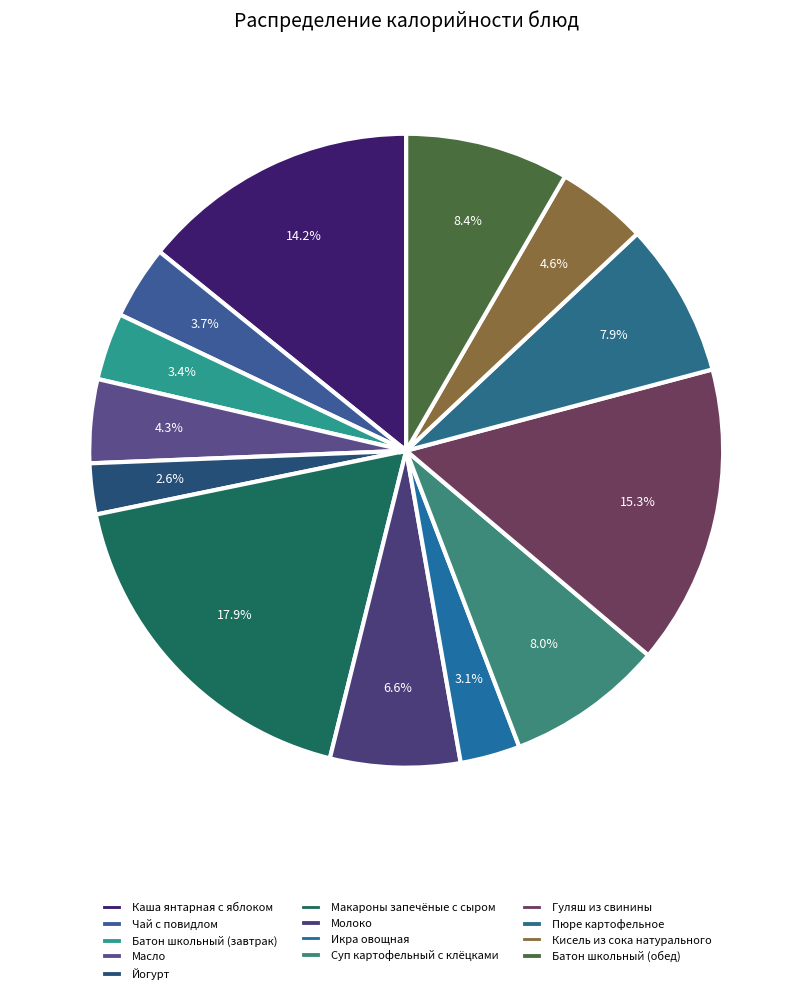

What percentage is the Батон школьный (завтрак) slice, to the nearest percent?

3%